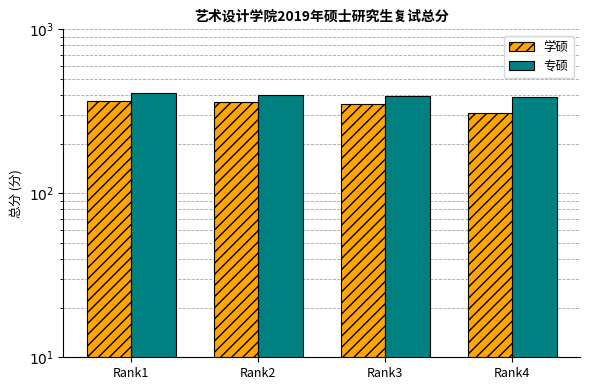

Reading right to left, extract all data points from this chart.

学硕: 308	352	362	368
专硕: 388	394	398	409